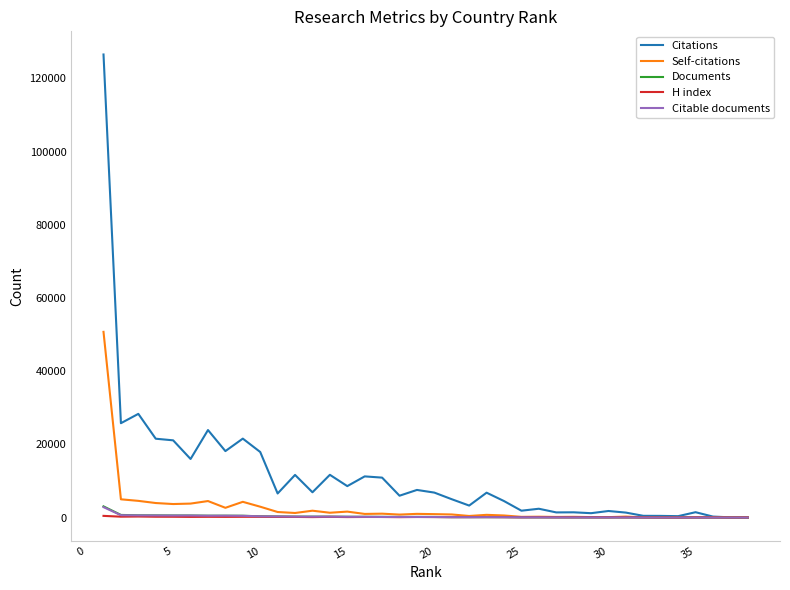

Which series has the largest total across all categories?

Citations